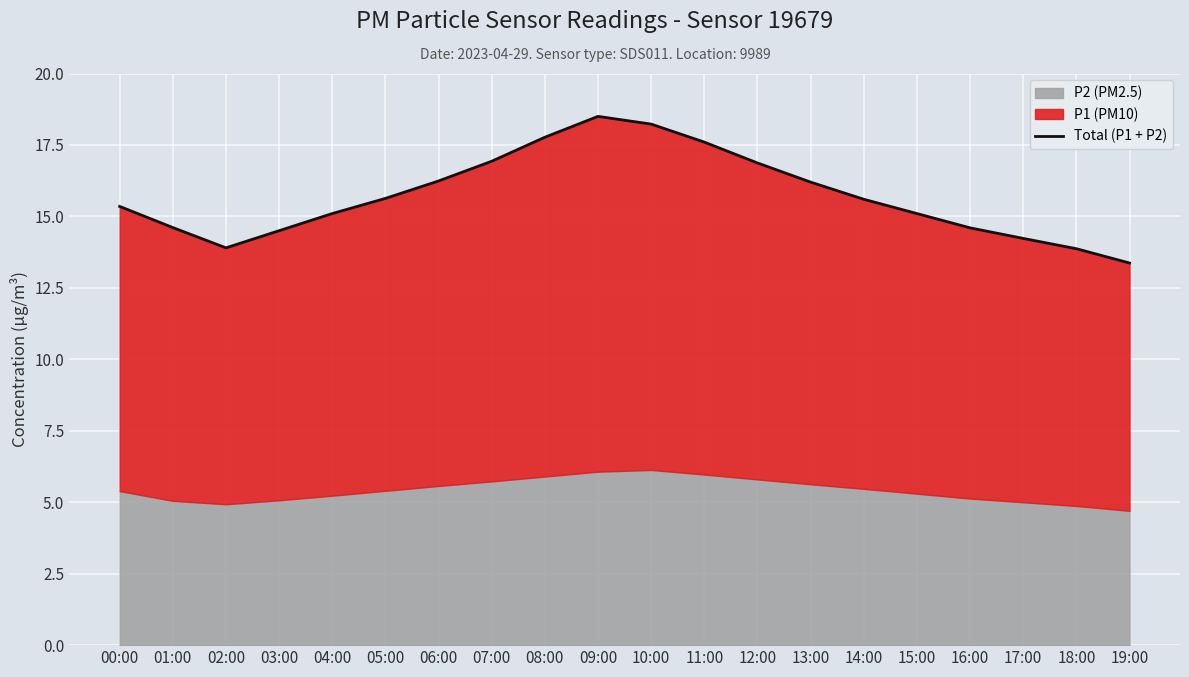

At which category does the chart reach its minimum across all series?

19:00